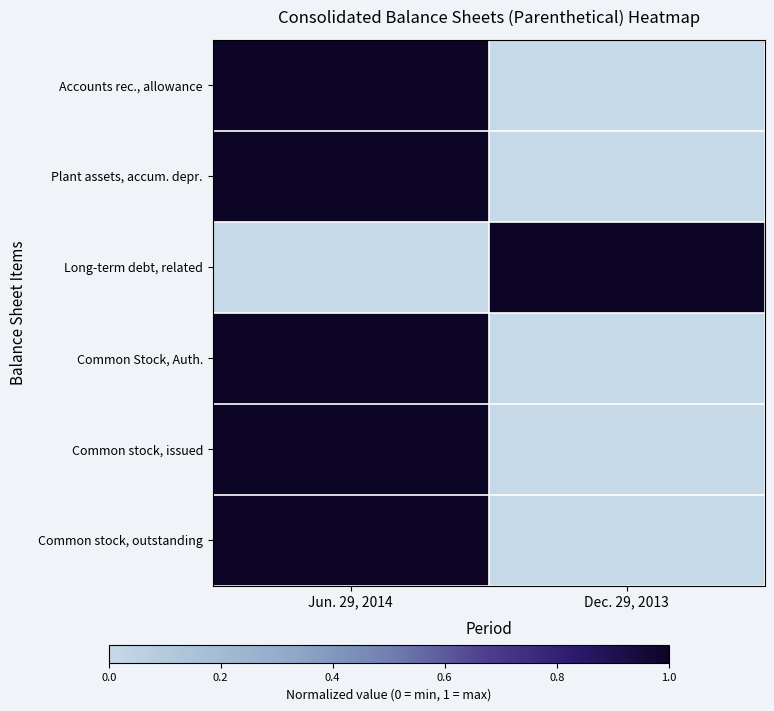

At which category is the sum across all series the highest?

Jun. 29, 2014